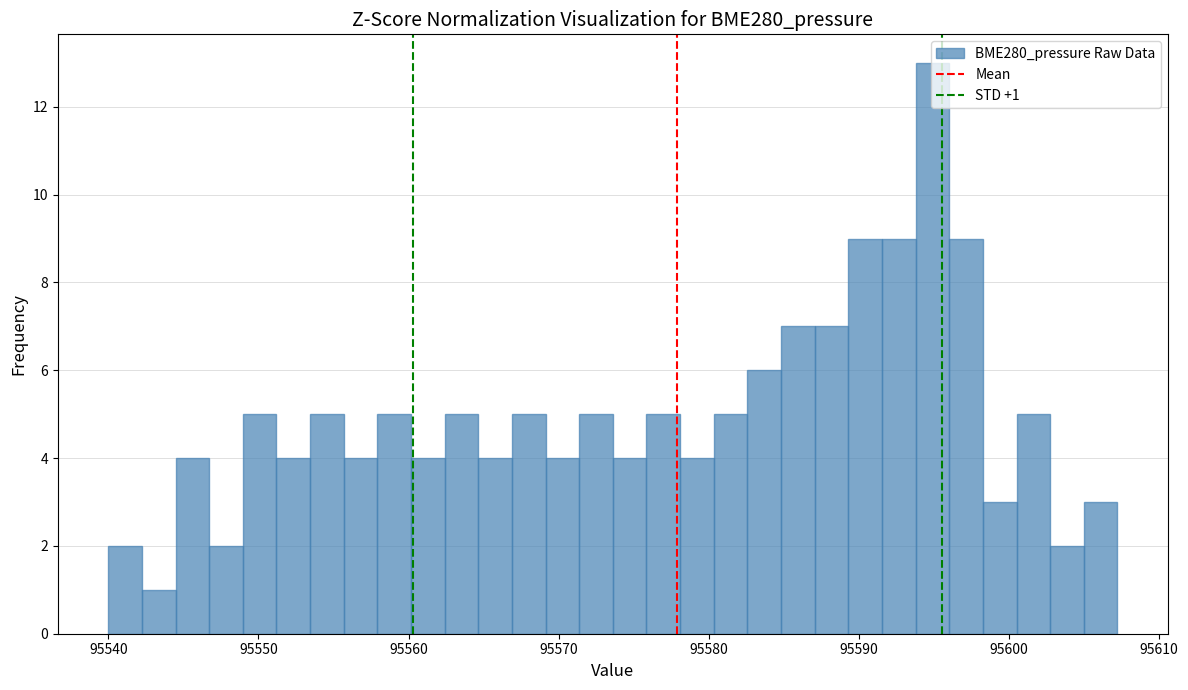

Read against the x-axis, roughly where is the centre of the tallest bar?

95595